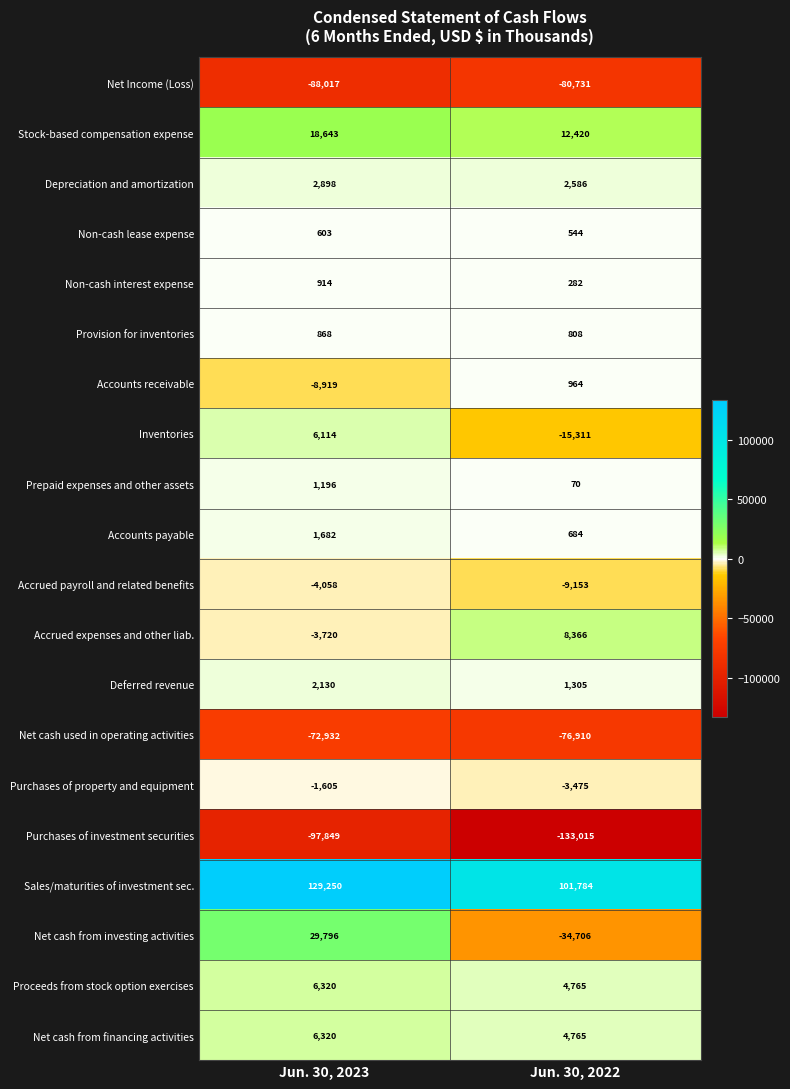

Rank the categories by Deferred revenue value from highest to lowest.

Jun. 30, 2023, Jun. 30, 2022